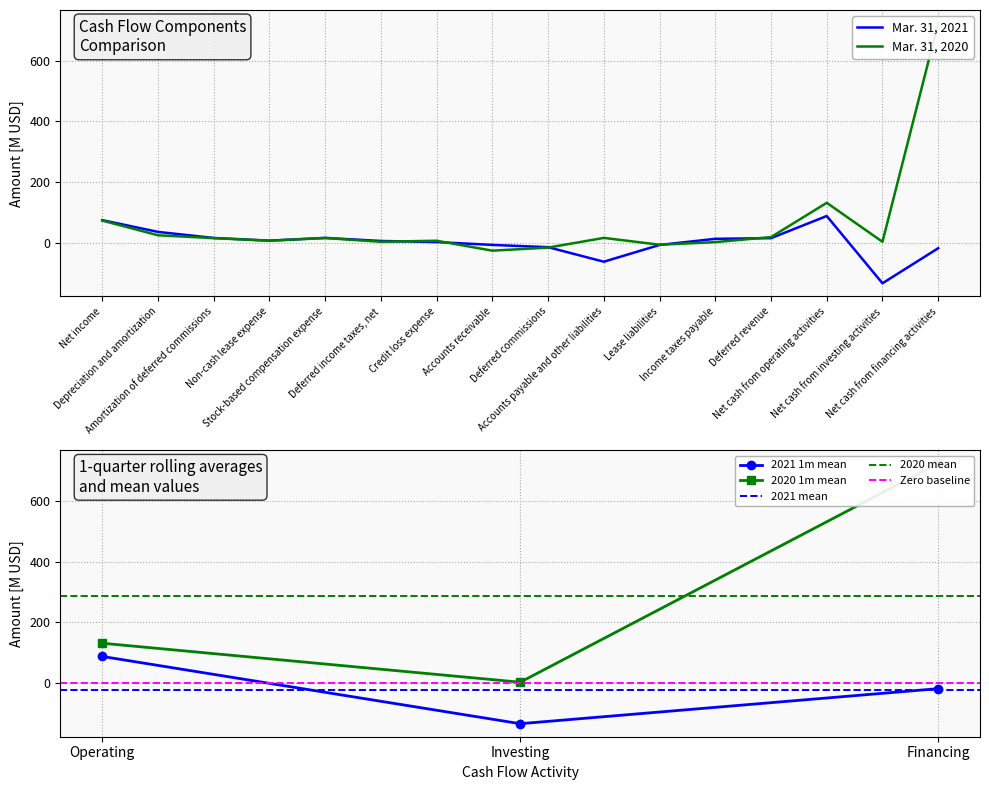

What is the maximum value shown in the chart?

725.2